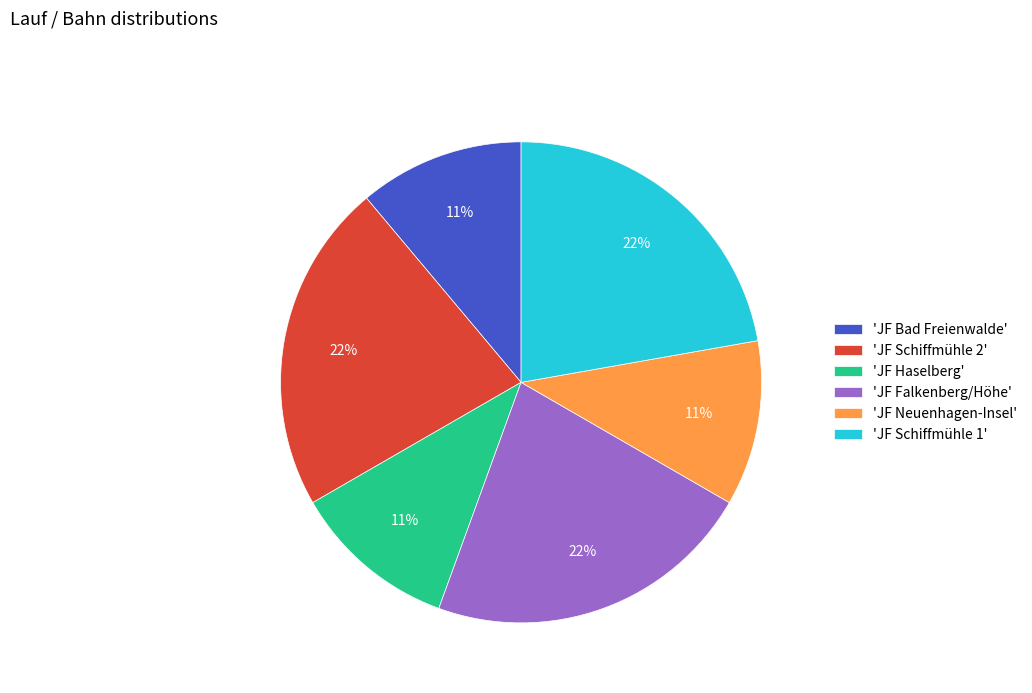

Is there any slice that represents more than half of the pie?

No